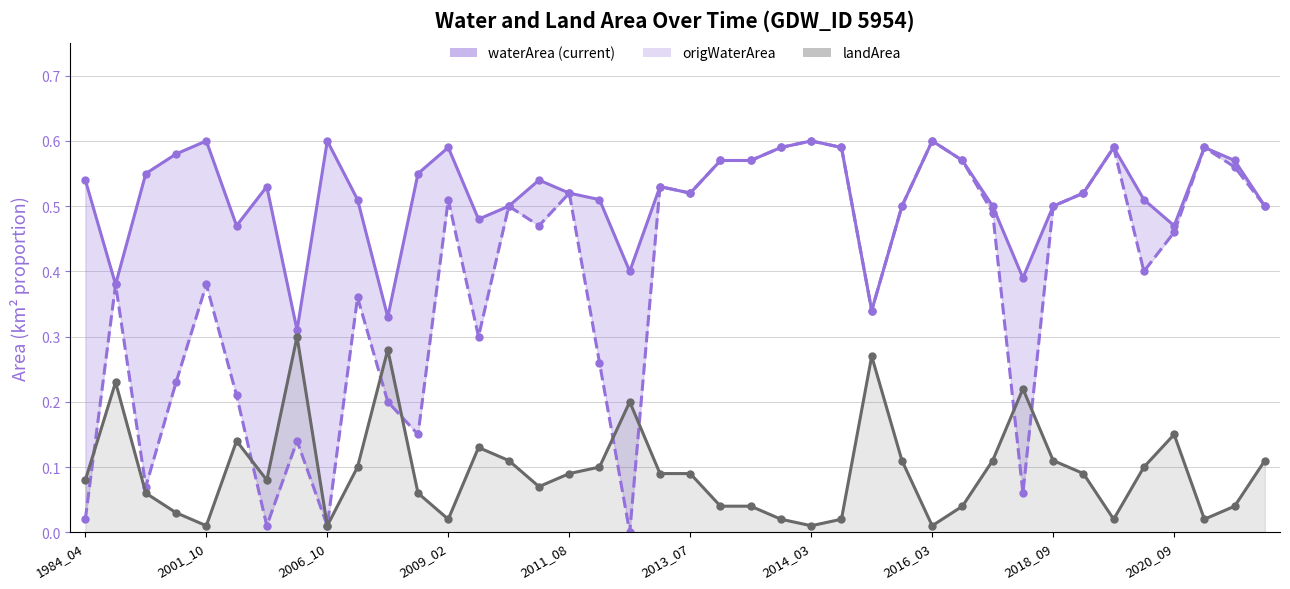

Which series has the largest total across all categories?

waterArea